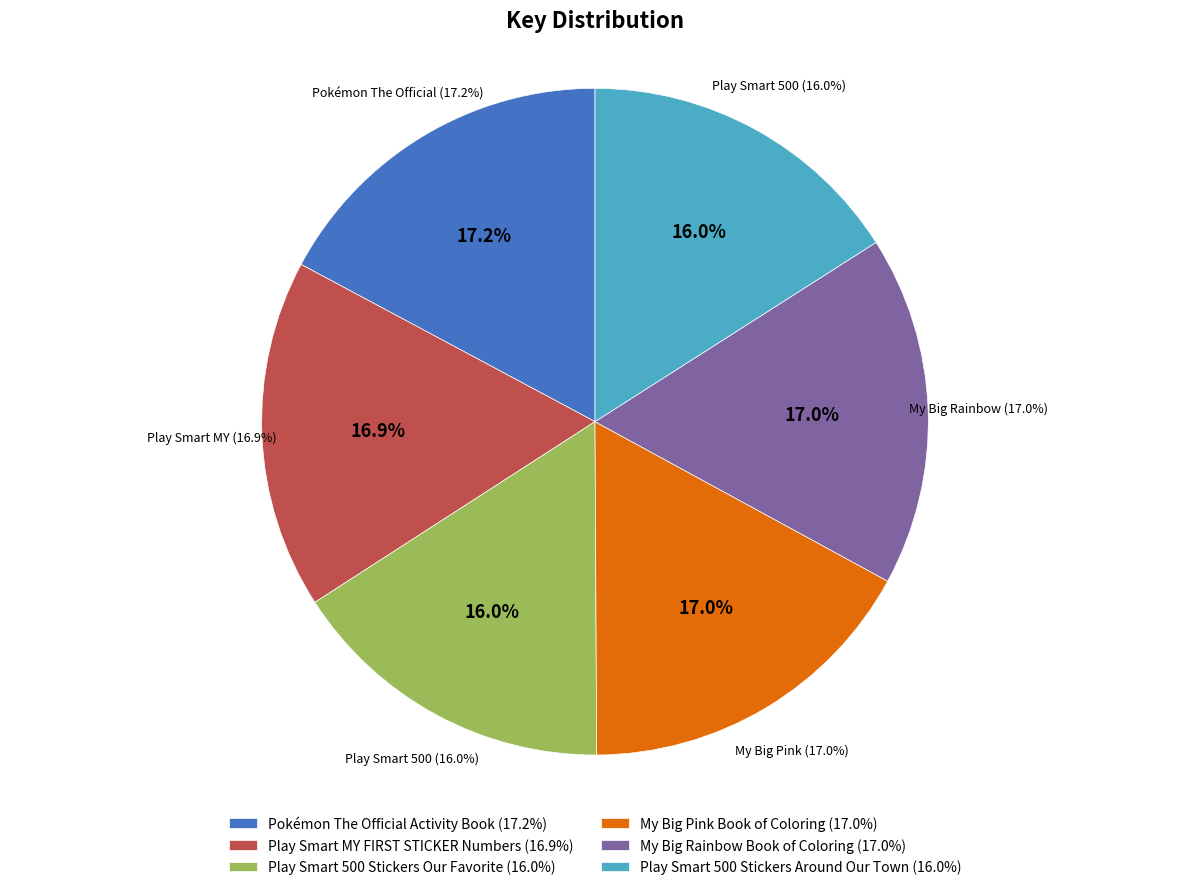

What percentage is NOT represented by My Big Pink Book of Coloring?

83.0%